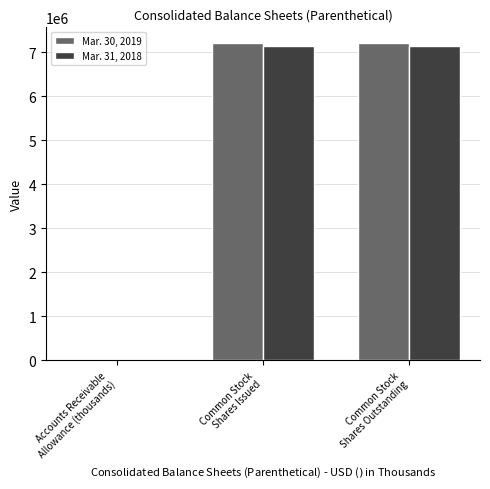

What is the greatest value displayed?

7210882